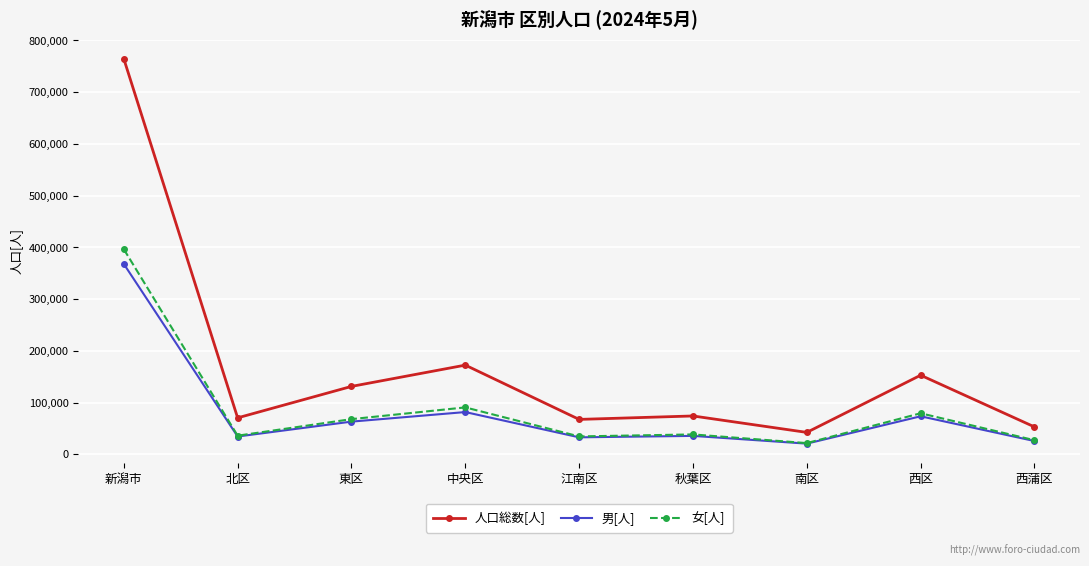

What is the value of the 女[人] point at the 9th from the left?

27327